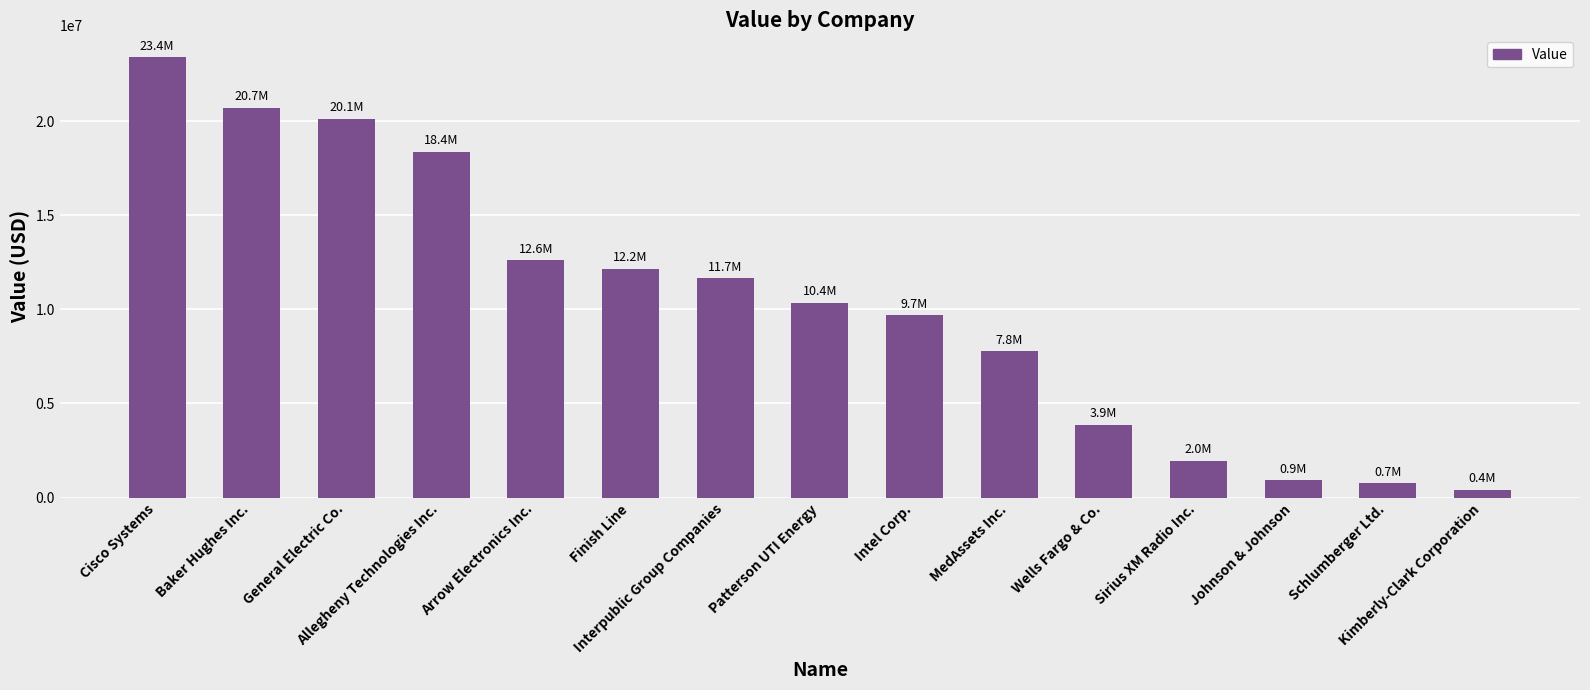

Approximately how many times larger is the value at Baker Hughes Inc. compared to Schlumberger Ltd.?

27.7